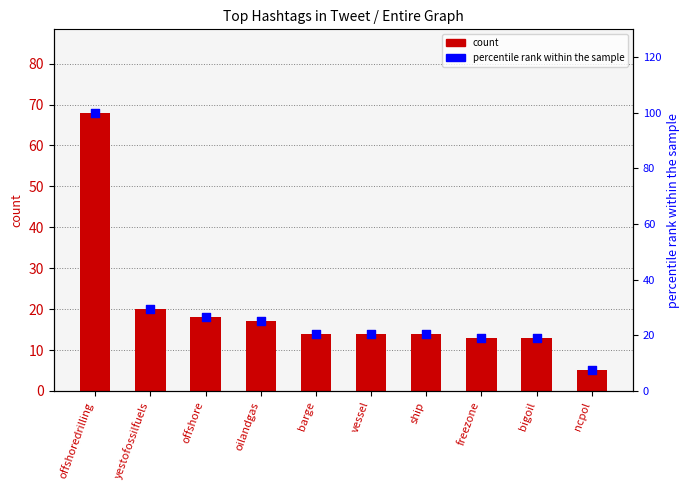

Which series contains the lowest Y value?

count